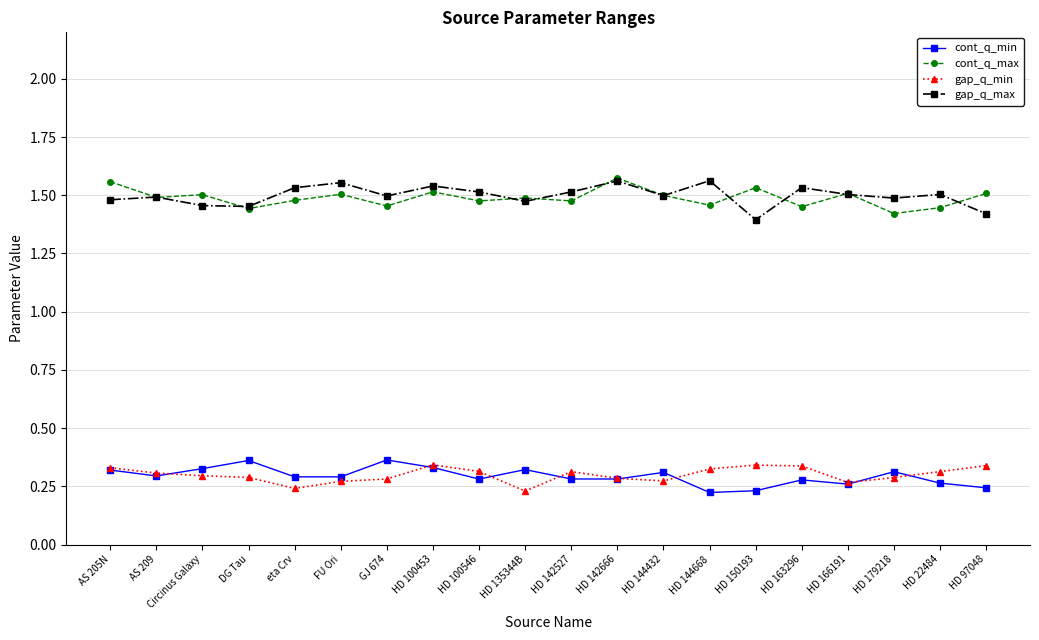

The value of gap_q_min at Circinus Galaxy is 0.4. True or false?

False